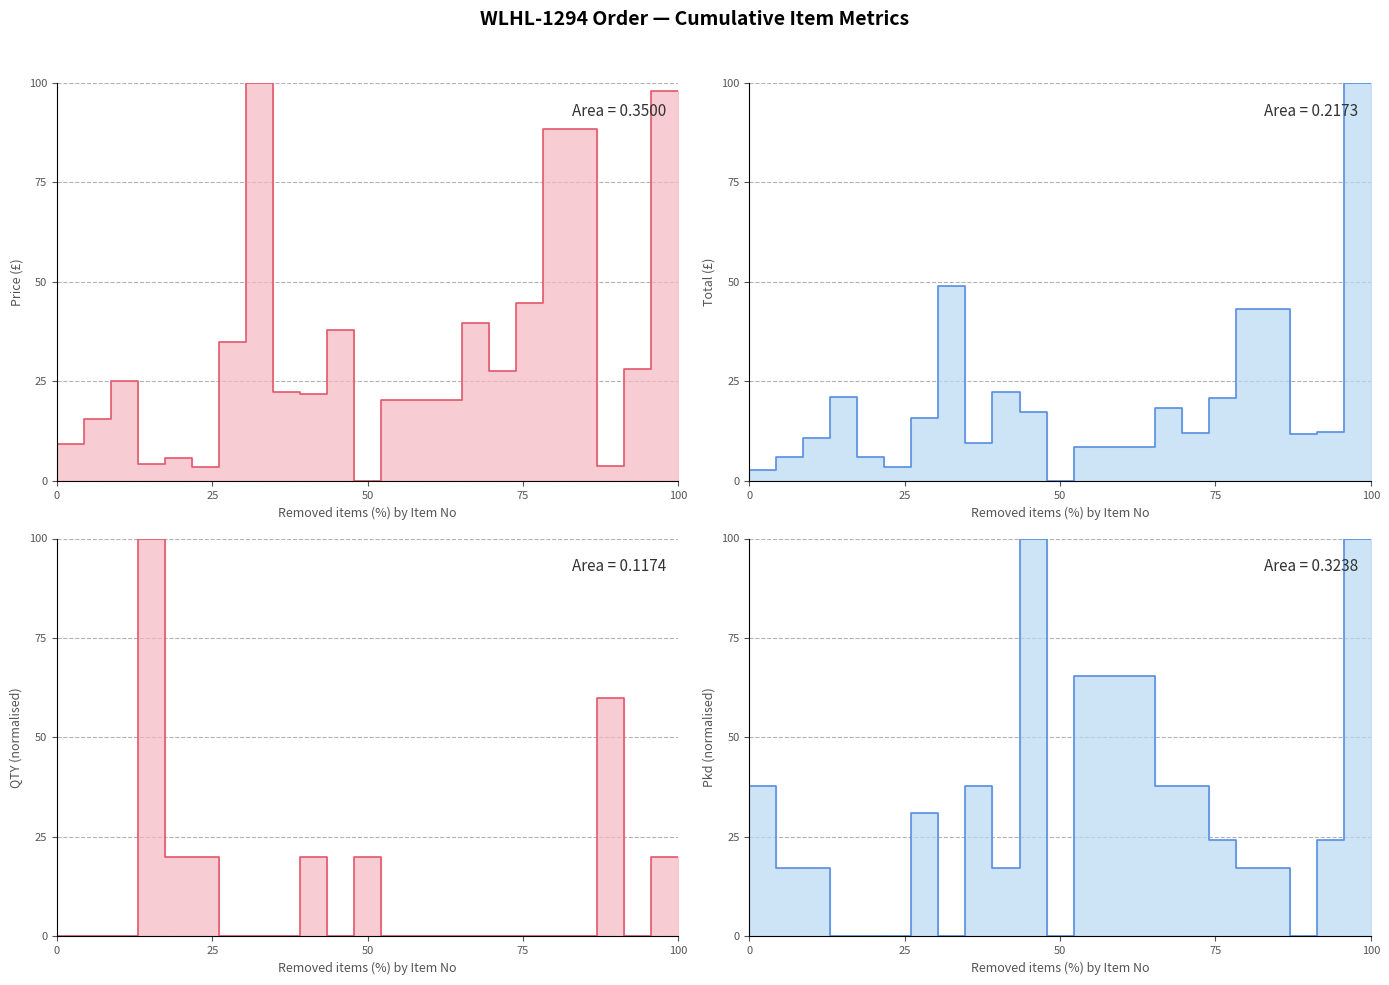

How many data points does each series have?

24